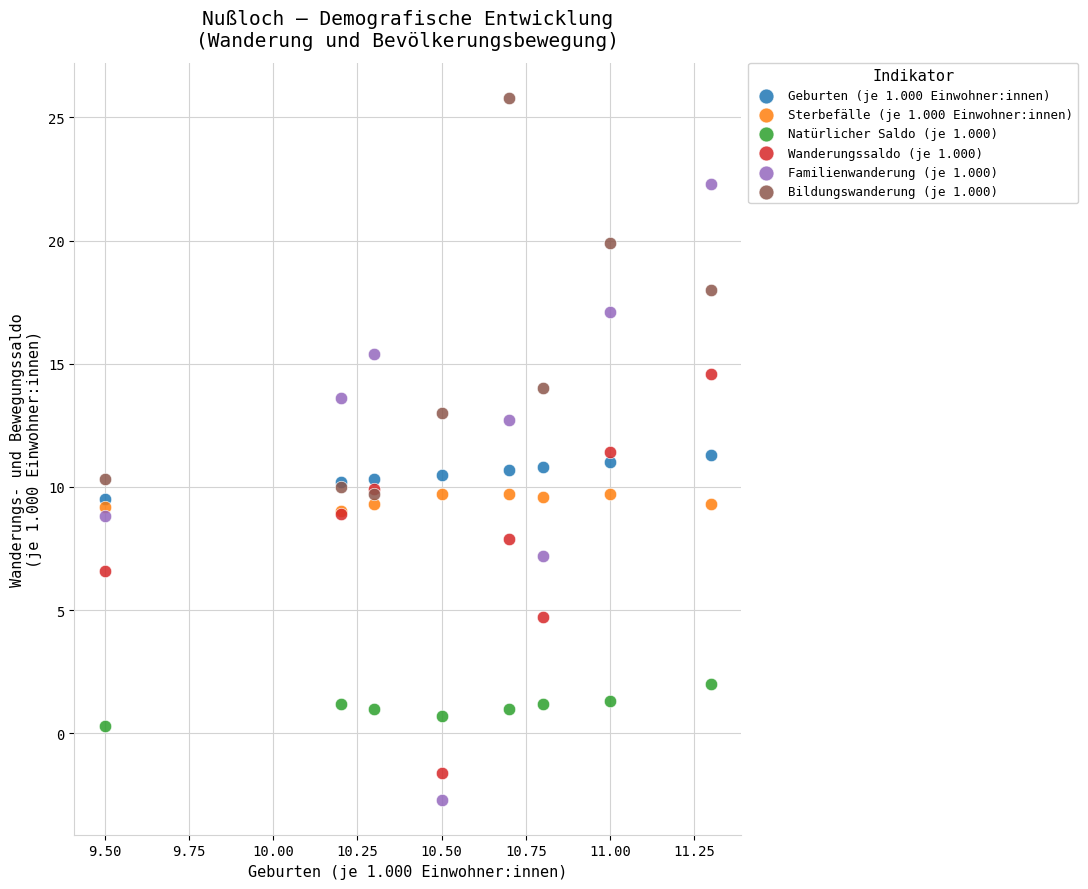

What are all the series names shown in the legend?

Geburten (je 1.000 Einwohner:innen), Sterbefälle (je 1.000 Einwohner:innen), Natürlicher Saldo (je 1.000), Wanderungssaldo (je 1.000), Familienwanderung (je 1.000), Bildungswanderung (je 1.000)